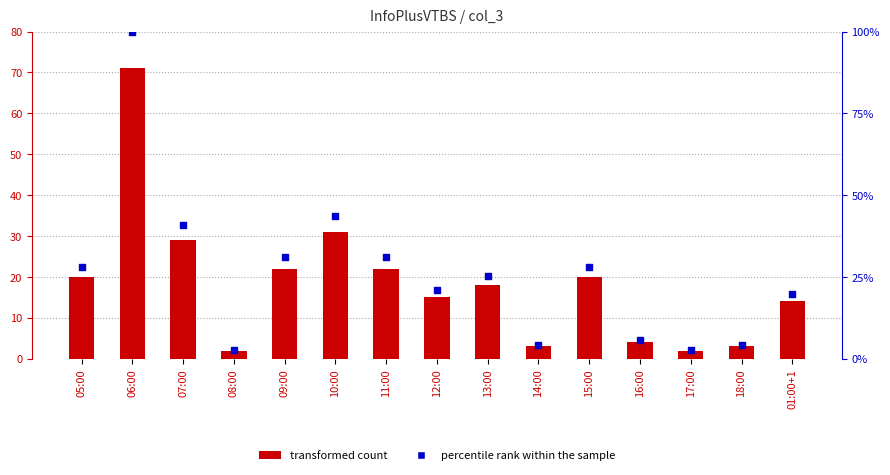

Which series contains the highest Y value?

percentile rank within the sample